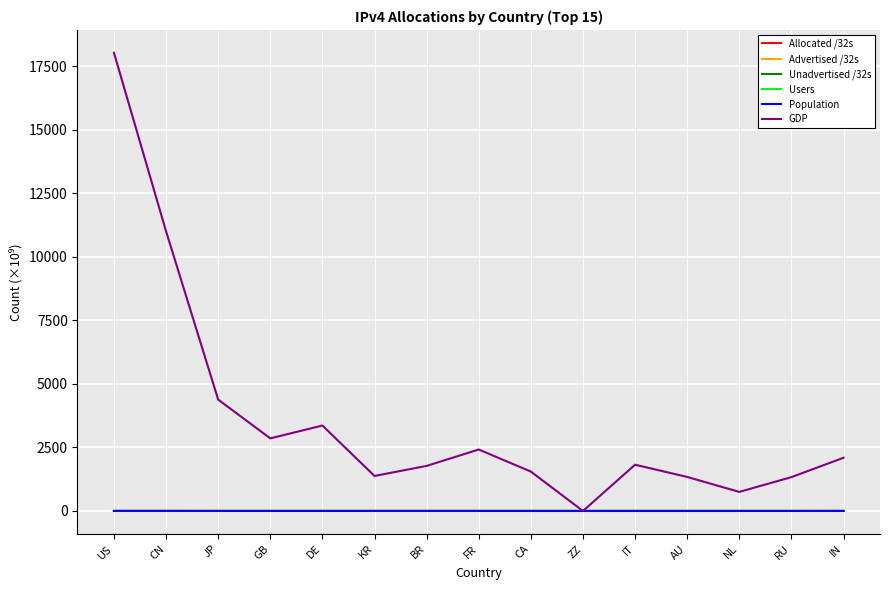

Between DE and AU, which series saw the biggest shift?

GDP